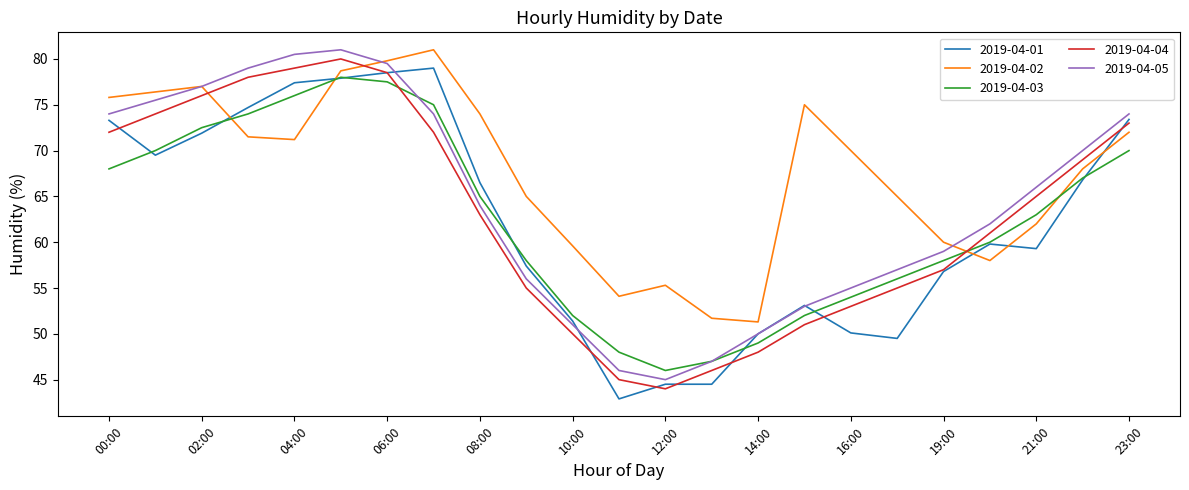

What is the maximum value for 2019-04-01?

79.0